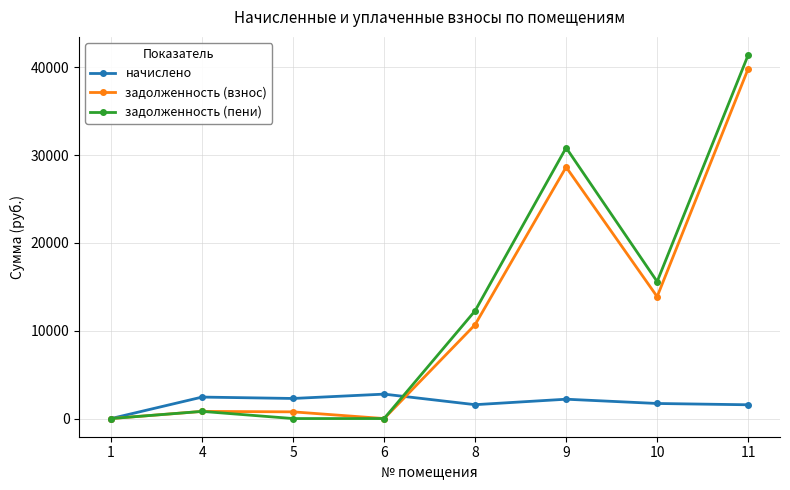

Which series has the largest range (max minus min)?

задолженность (пени)